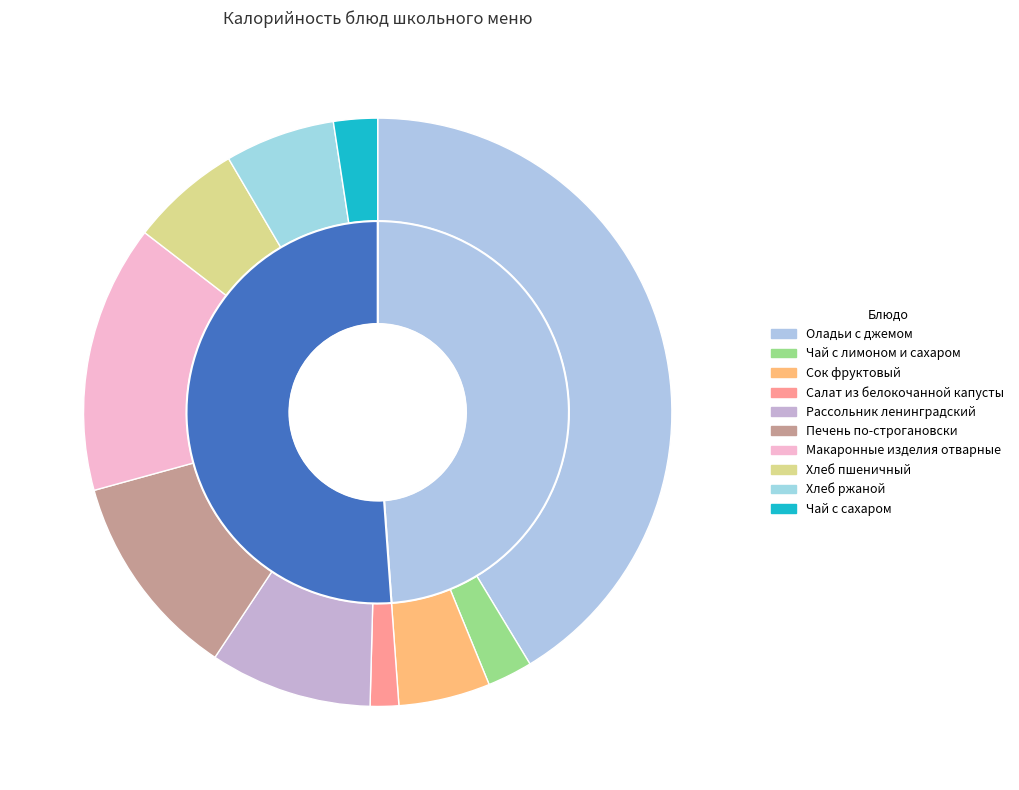

Is there any slice that represents more than half of the pie?

No